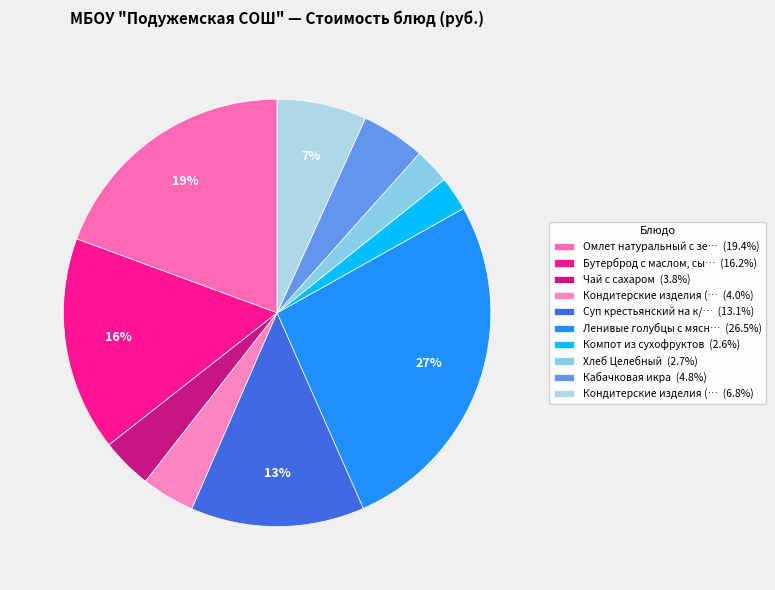

Which category has the biggest portion of the pie?

Ленивые голубцы с мясным фаршем